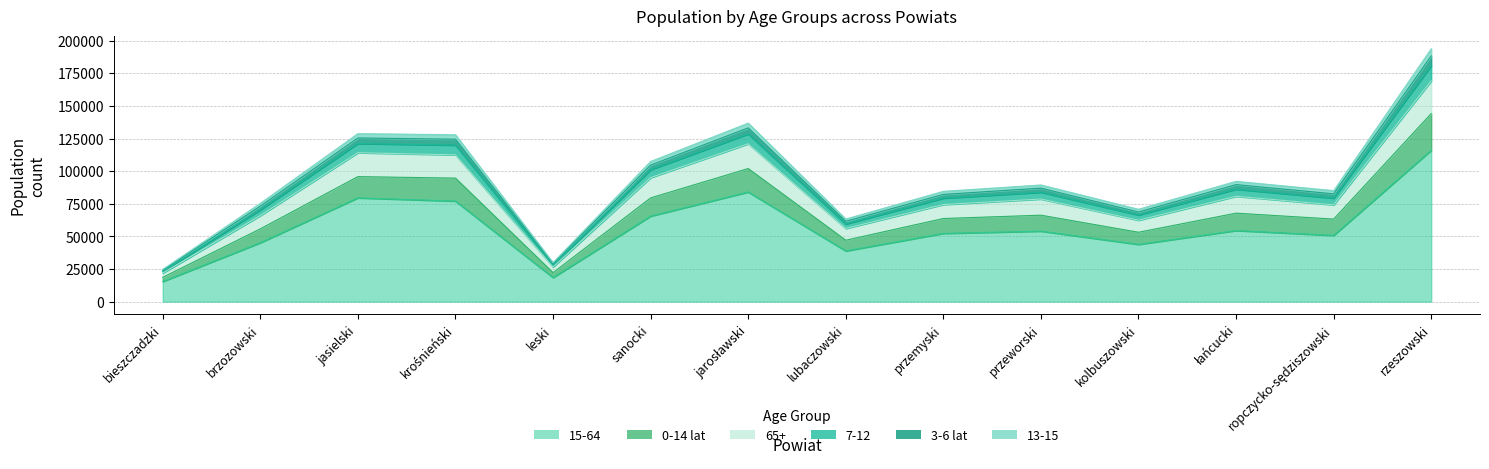

What is the label of the 12th point from the right?

jasielski